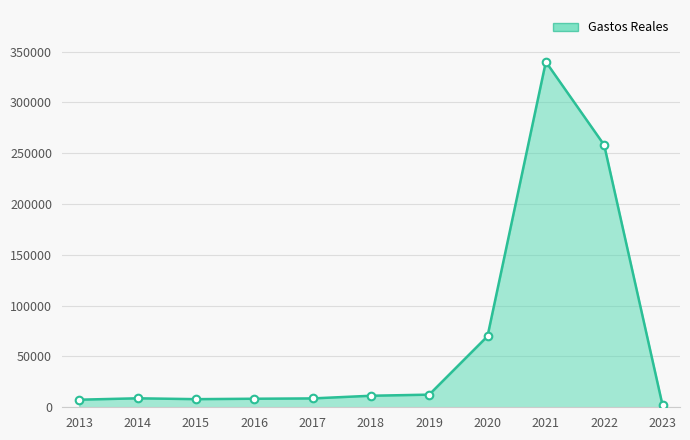

Approximately how many times larger is the value at 2015 compared to 2017?

0.9